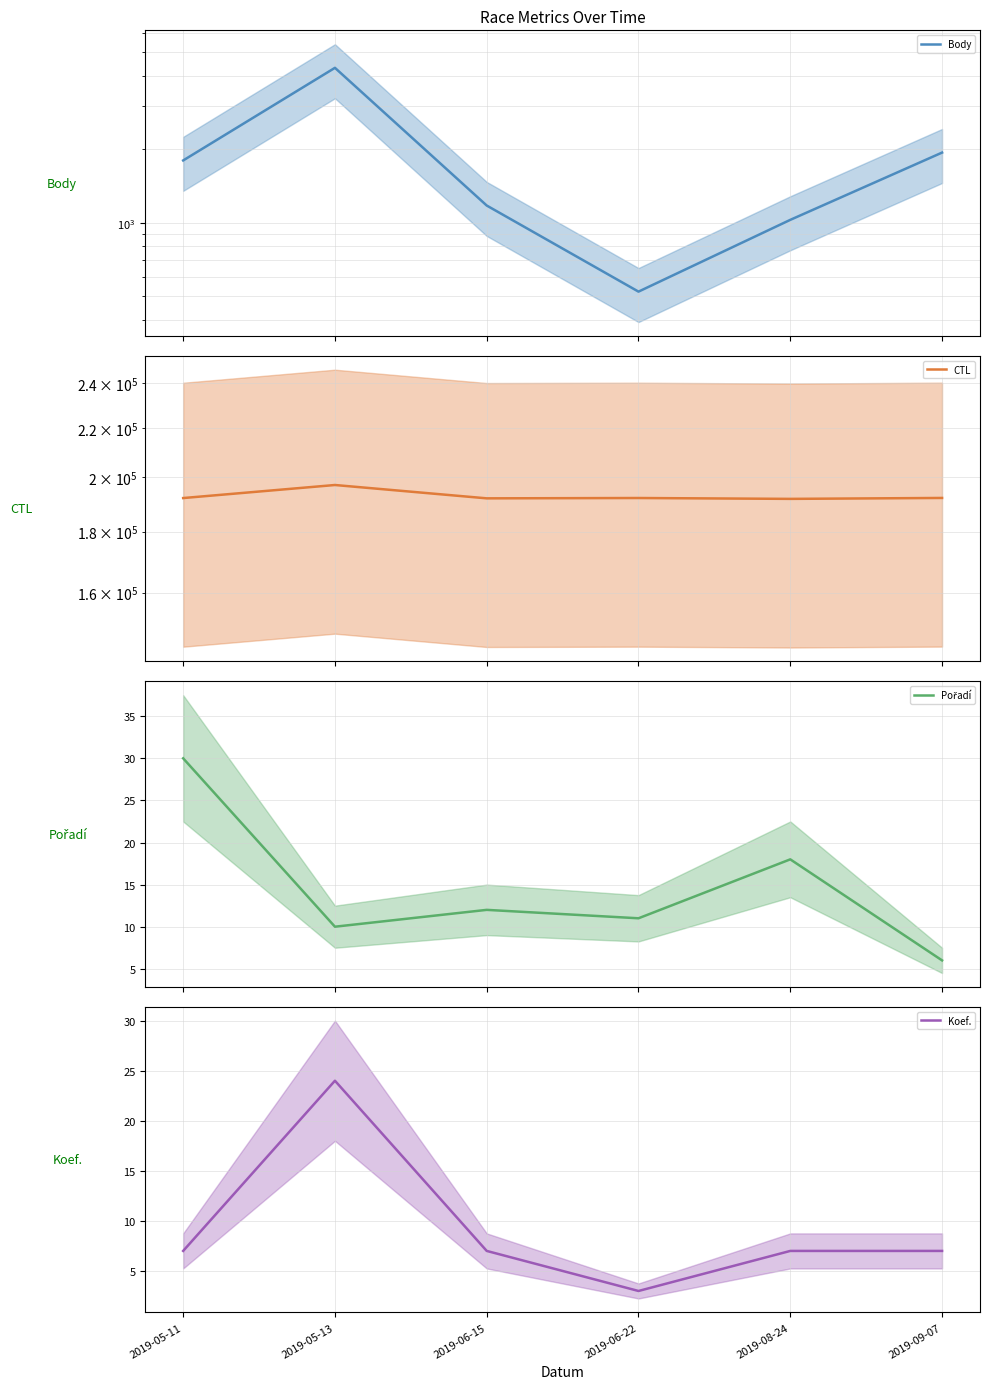

What is the average value of the Koef. series?

9